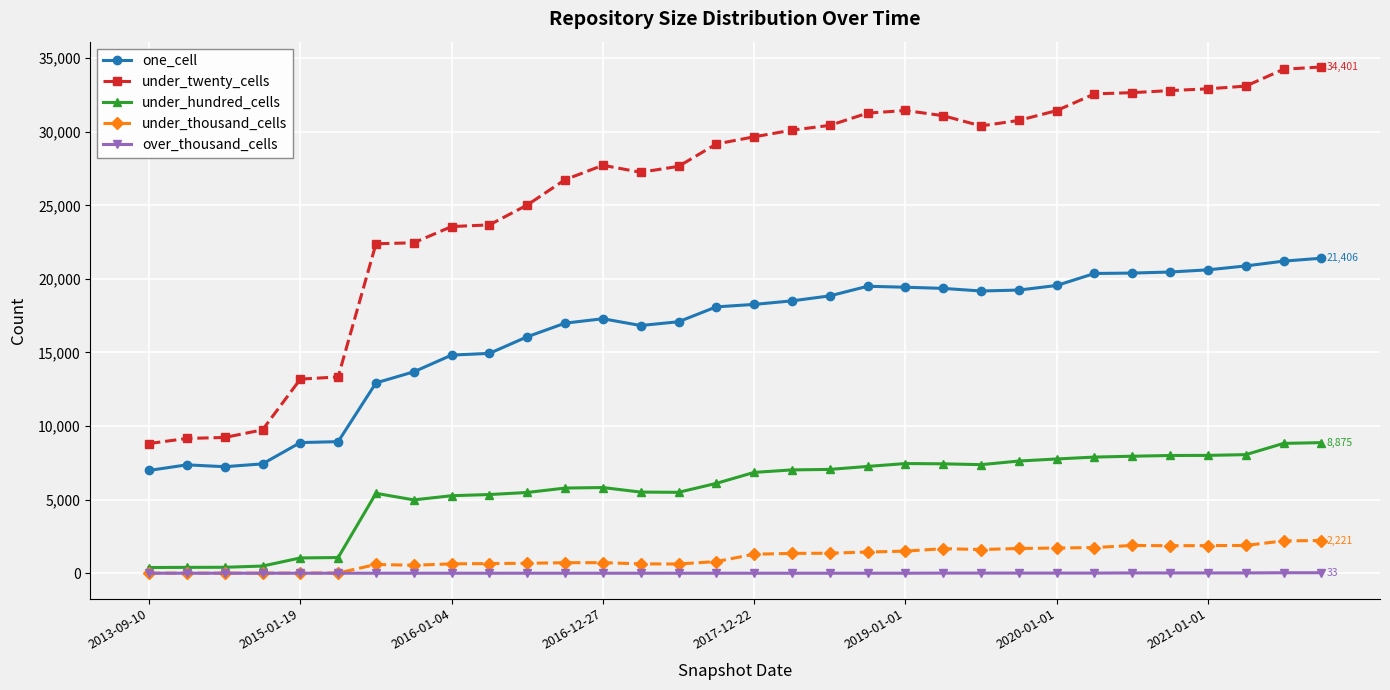

True or false: under_twenty_cells has more than 1 points higher than both neighbors.

True